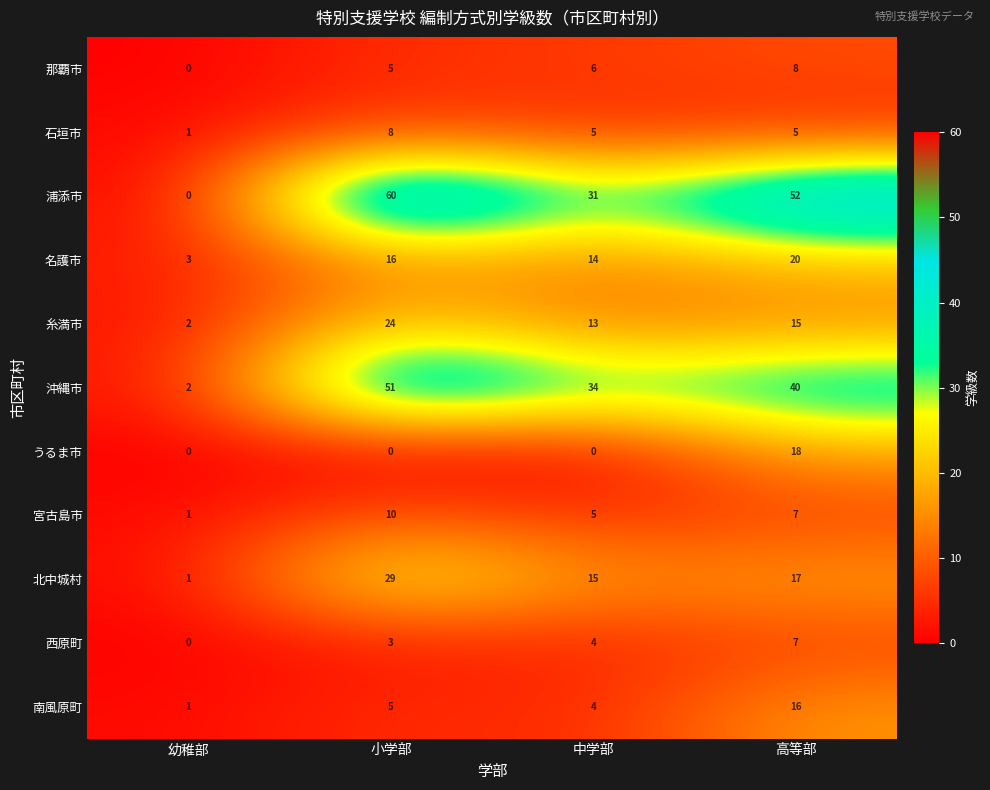

How many categories are shown in the chart?

4